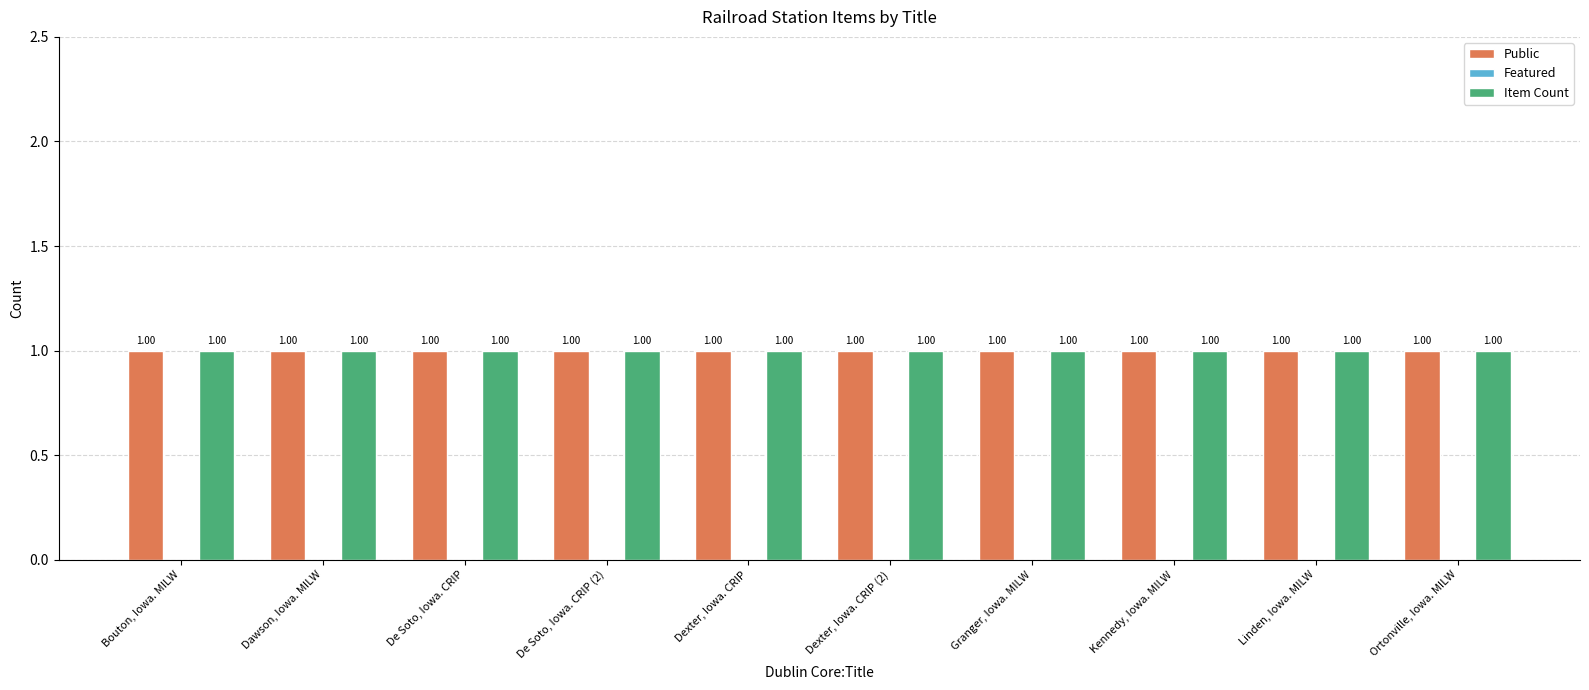

The Item Count series shows 1 at De Soto, Iowa. CRIP (2). True or false?

True